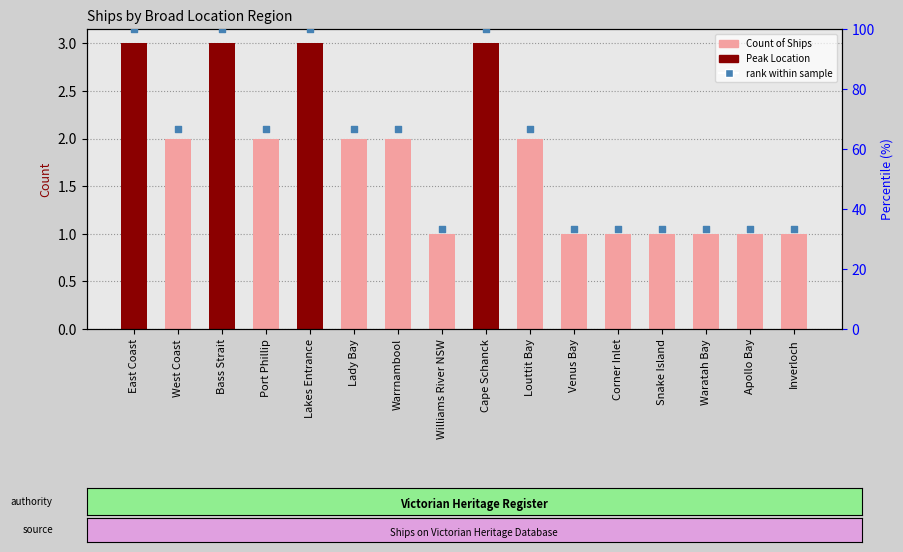

Which series has the largest total across all categories?

rank within sample